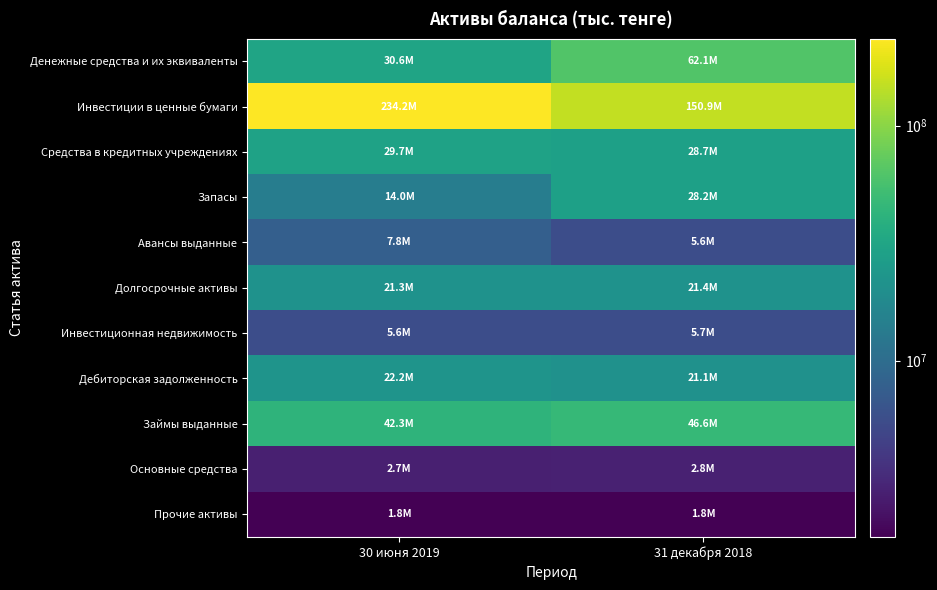

Which series has the widest spread of values?

Инвестиции в ценные бумаги